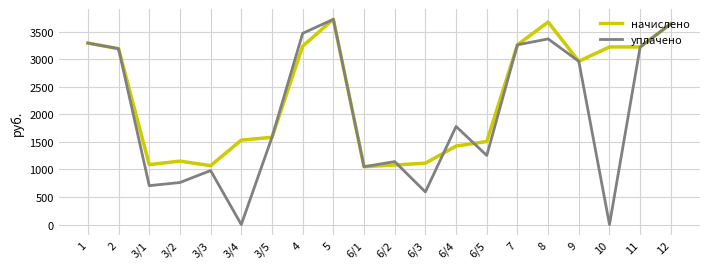

At which label does начислено first exceed 2963?

1